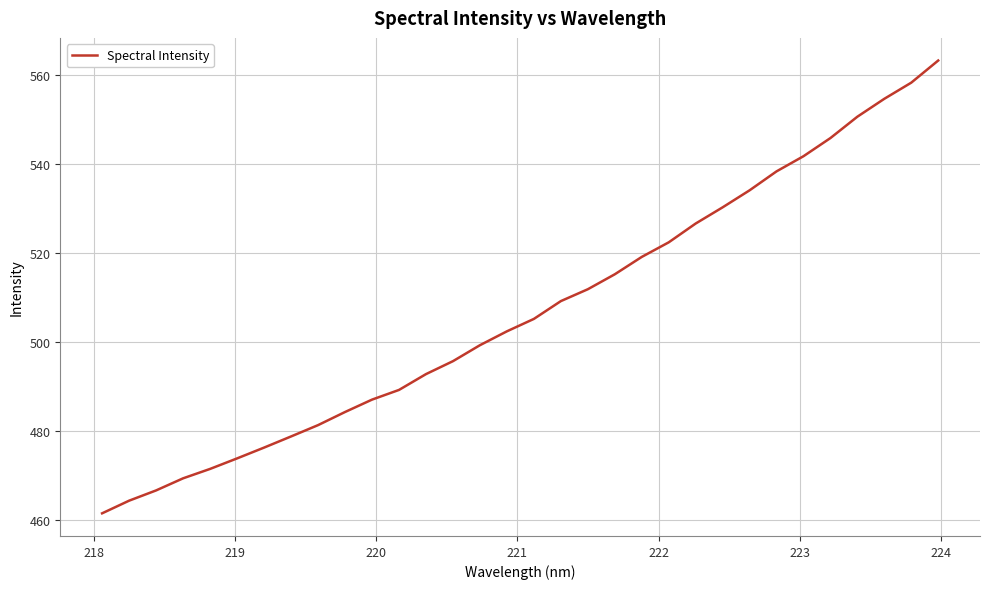

What is the greatest value displayed?

563.1